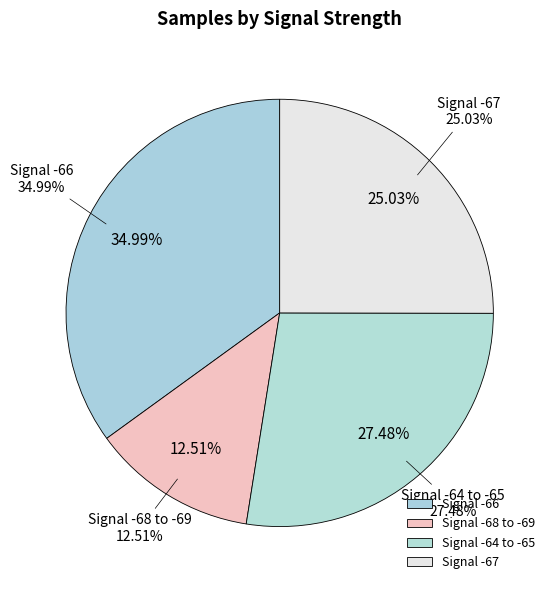

Does any single category account for the majority?

No